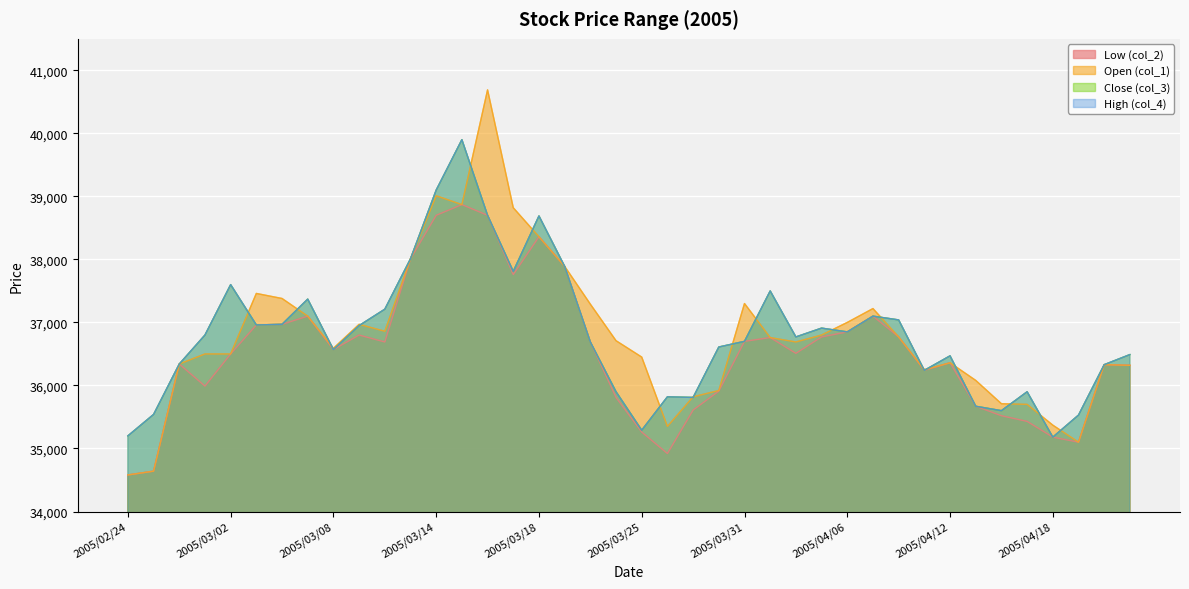

What are all the series names shown in the legend?

col_2, col_1, col_3, col_4